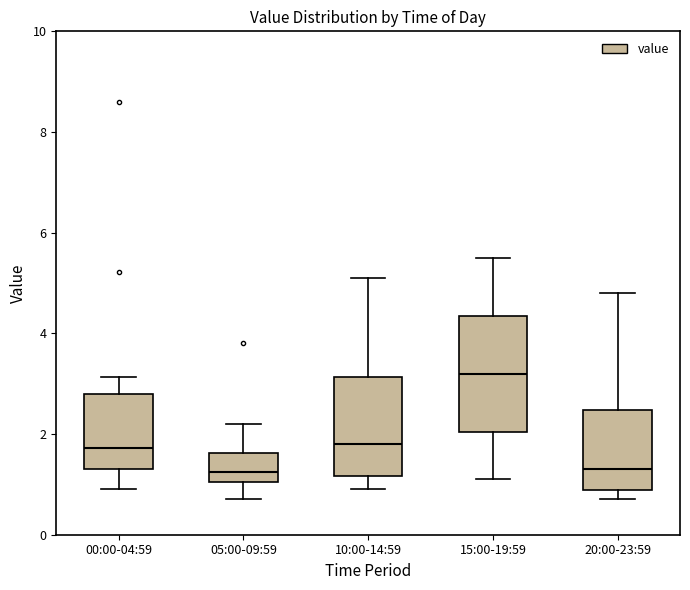

Reading left to right, transcribe this box plot: for each box, give where its median line is, the range the box spans, and where its two whiskers end, as read against the y-axis. The values are not printed on the chart, so give them approximately, as read against the axis.

00:00-04:59: median 1.8, box 1.4 to 2.8, whiskers 1.0 to 3.2
05:00-09:59: median 1.2, box 1.0 to 1.6, whiskers 0.8 to 2.2
10:00-14:59: median 1.8, box 1.2 to 3.2, whiskers 1.0 to 5.2
15:00-19:59: median 3.2, box 2.0 to 4.4, whiskers 1.2 to 5.6
20:00-23:59: median 1.4, box 0.8 to 2.4, whiskers 0.8 (just below the box's lower edge) to 4.8